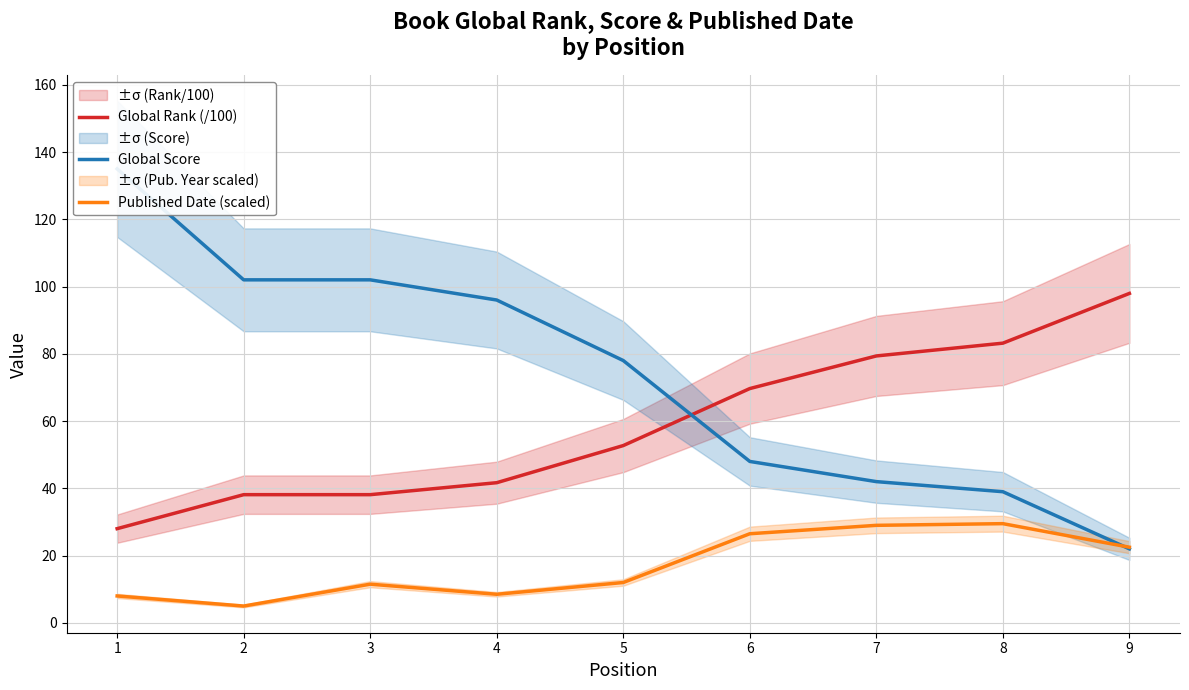

At how many categories does at least one series exceed 29?

9